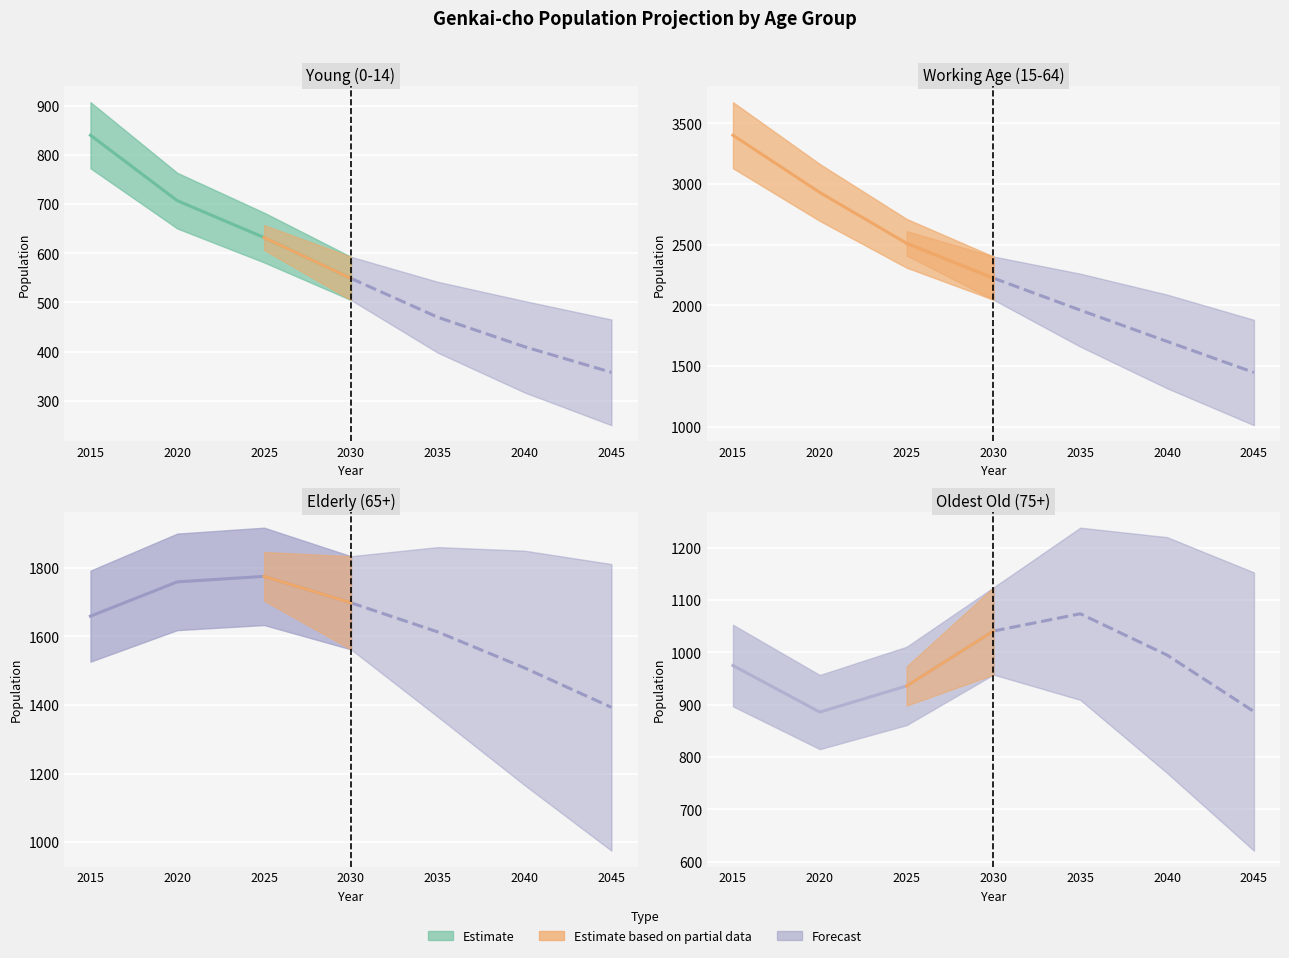

Reading left to right, what are all the values shown in this chart?

0-14: 840	707	632	549	470	410	358
15-64: 3403	2931	2512	2225	1961	1703	1447
65 and over: 1659	1759	1775	1698	1613	1508	1393
75 and over: 975	886	936	1041	1074	995	887
Total: 5902	5397	4919	4472	4044	3621	3198